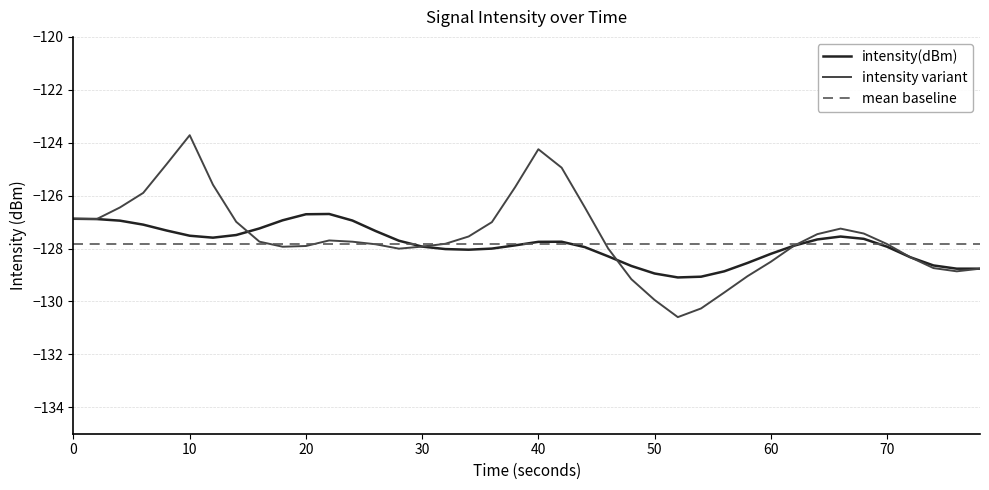

Which series has the largest range (max minus min)?

intensity variant